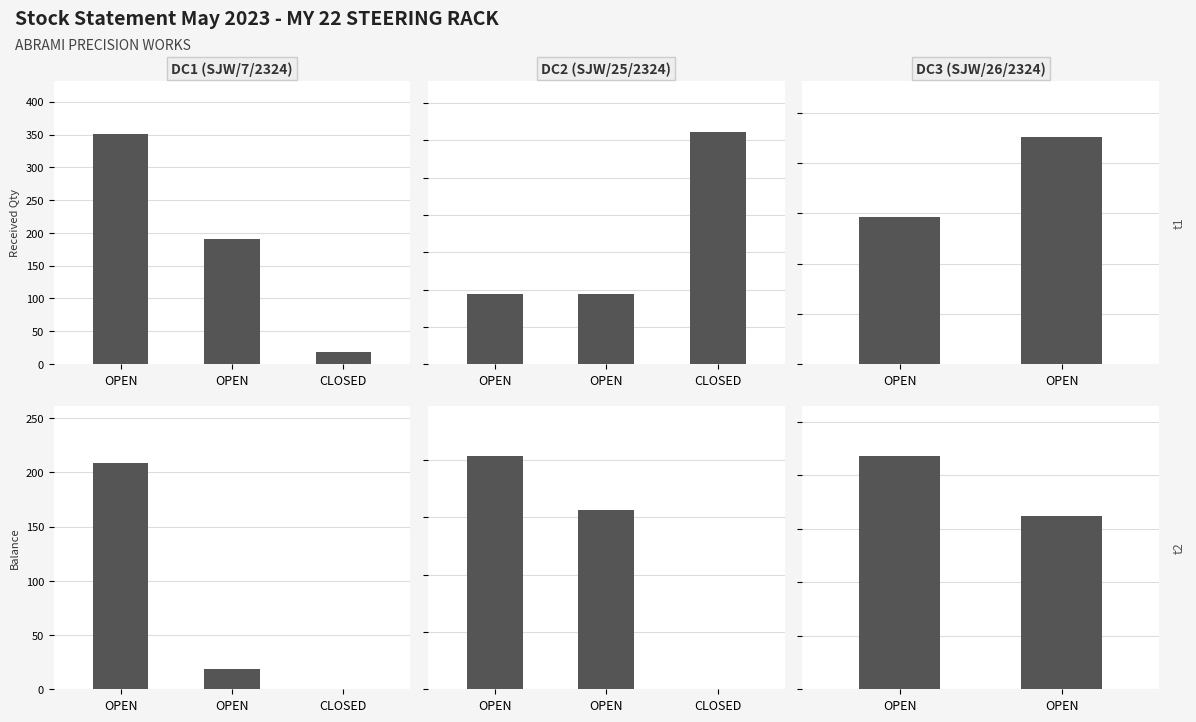

What is the sum of the Received Qty values at OPEN and OPEN?

372